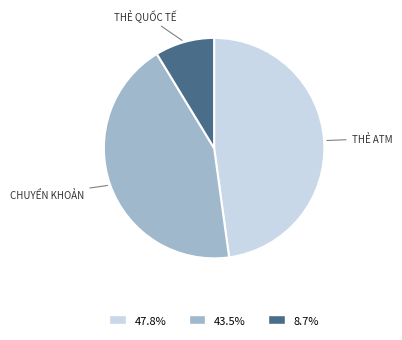

Is there a majority slice in this chart?

No